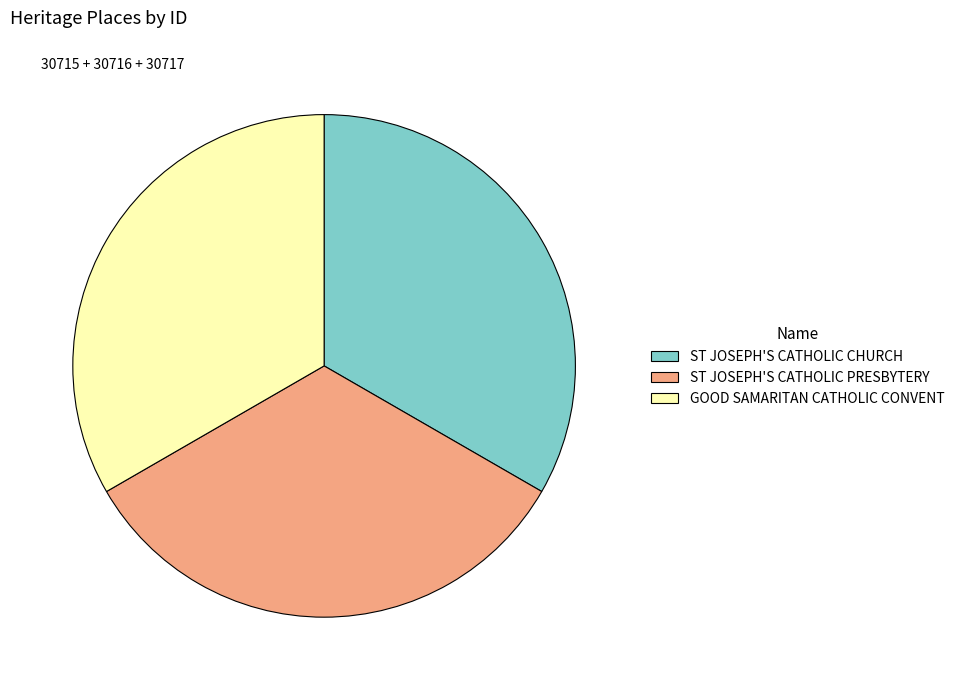

How many slices are in this pie chart?

3